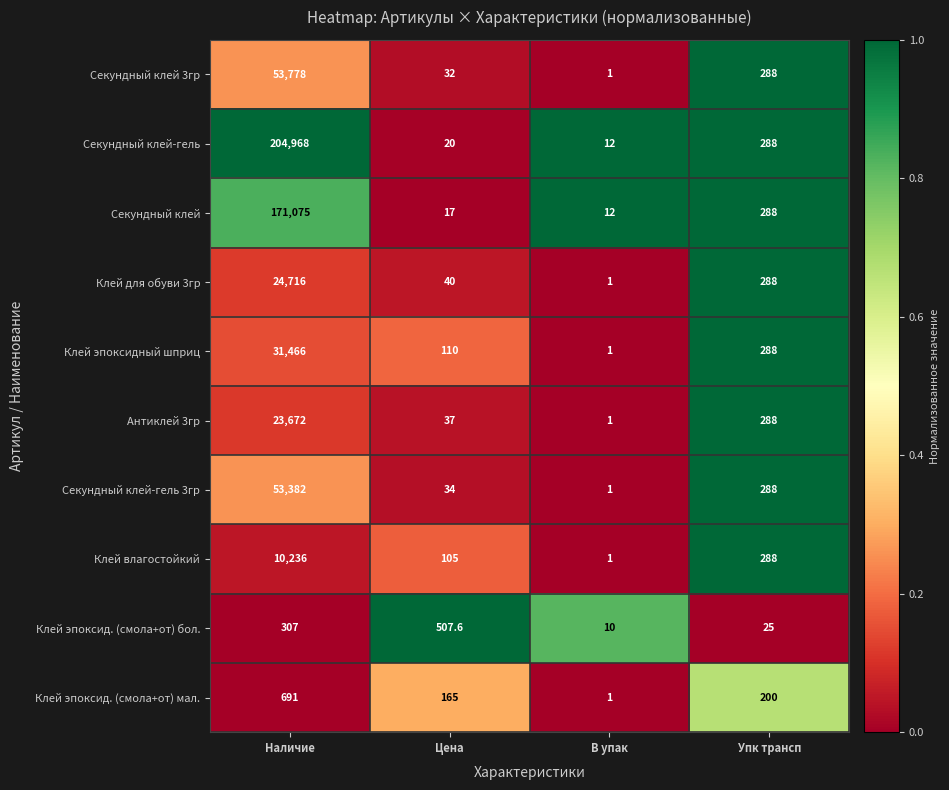

Rank the series by their maximum value, from highest to lowest.

Секундный клей-гель, Секундный клей, Секундный клей 3гр, Секундный клей-гель 3гр, Клей эпоксидный шприц, Клей для обуви 3гр, Антиклей 3гр, Клей влагостойкий, Клей эпоксид. (смола+от) мал., Клей эпоксид. (смола+от) бол.